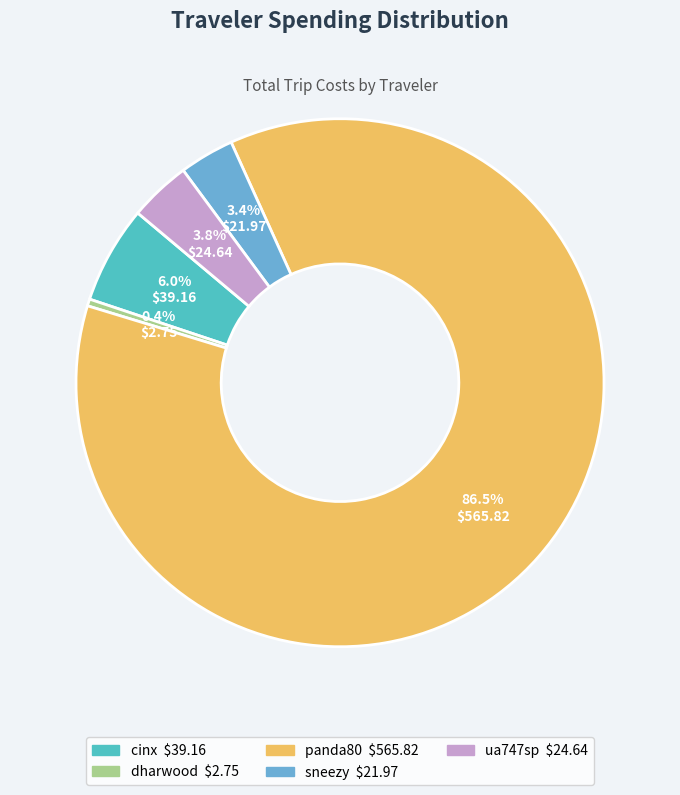

To the nearest percent, what portion does ua747sp represent?

4%